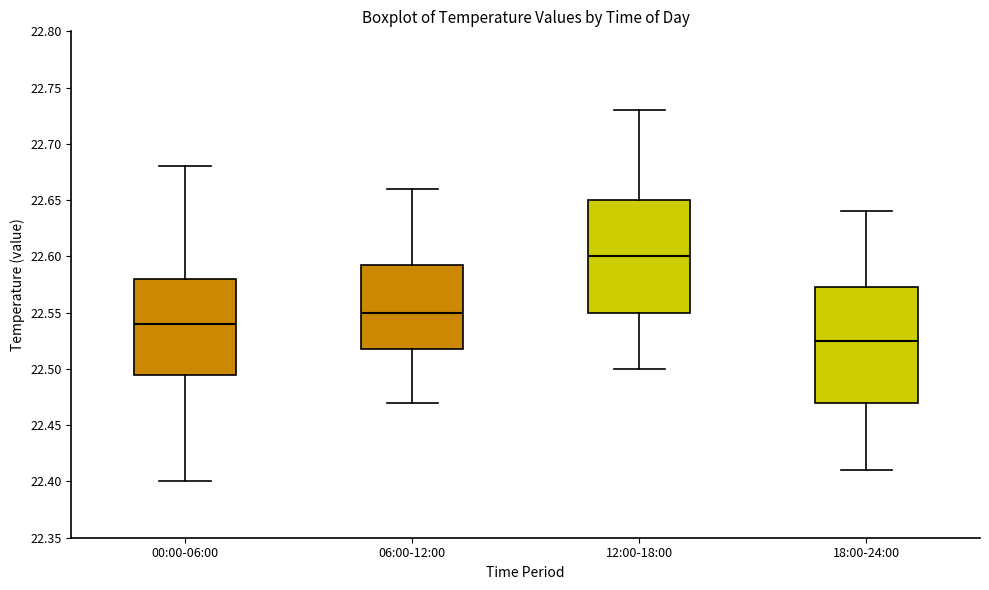

Which box has the highest median line?

12:00-18:00